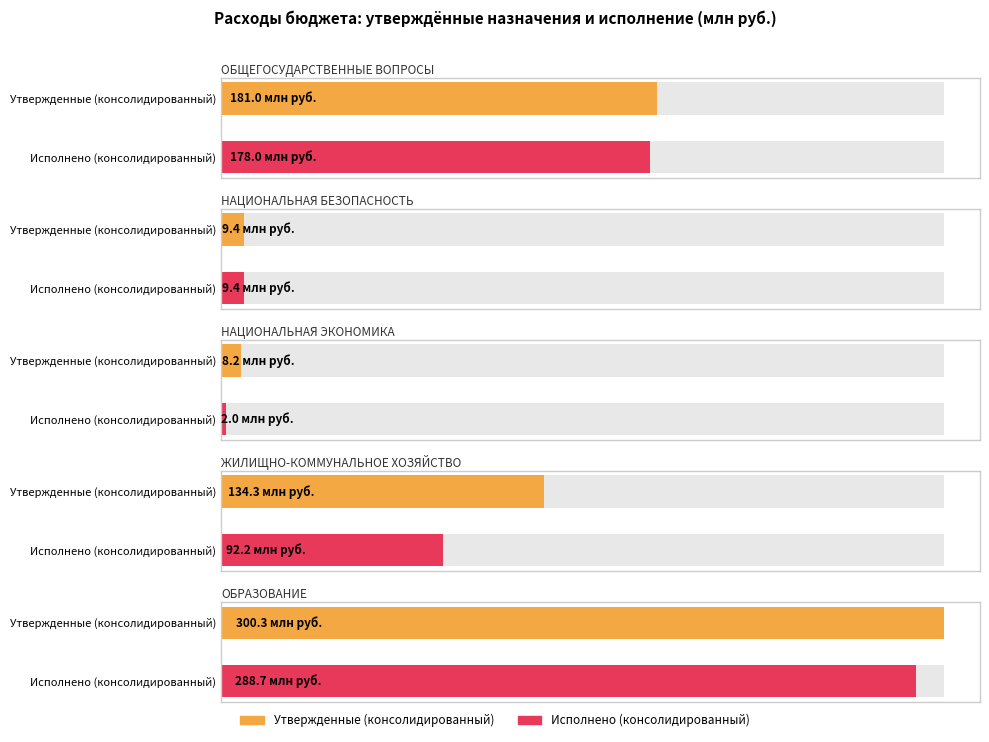

Which series has the widest spread of values?

Утвержденные (консолидированный)